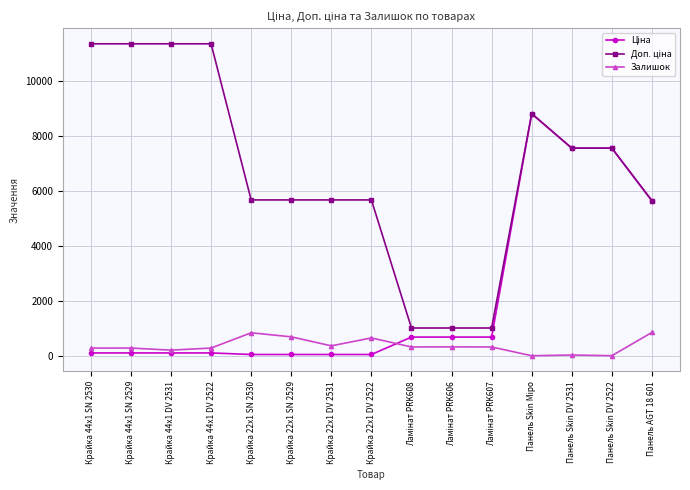

How many series are shown in this chart?

3